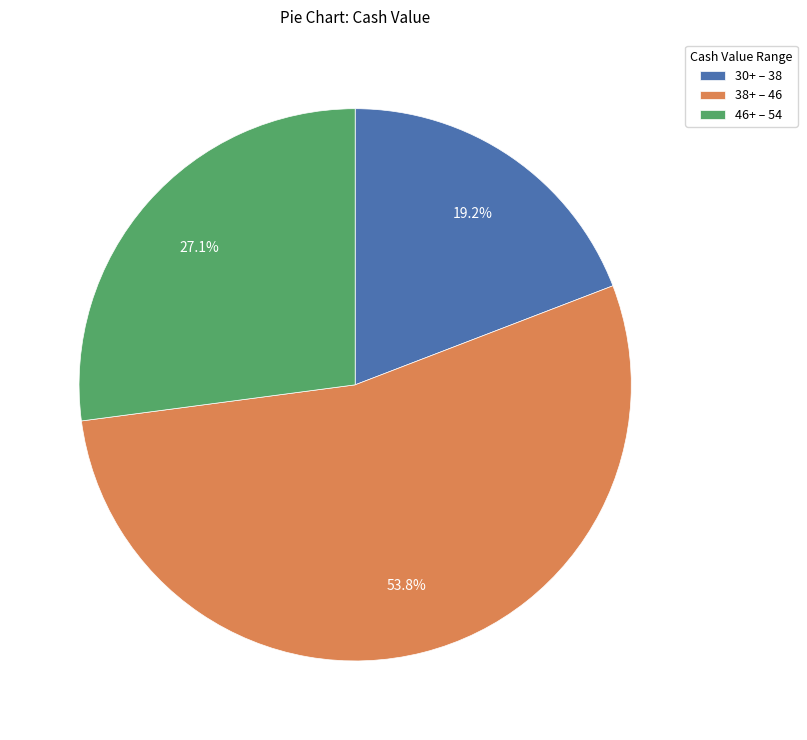

What is the largest slice in the pie chart?

38+ – 46